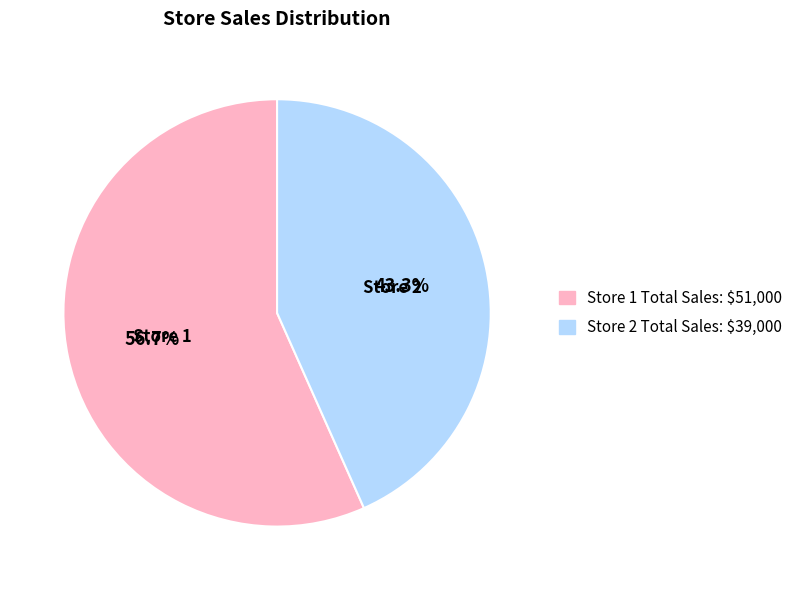

How many segments does this pie chart have?

2